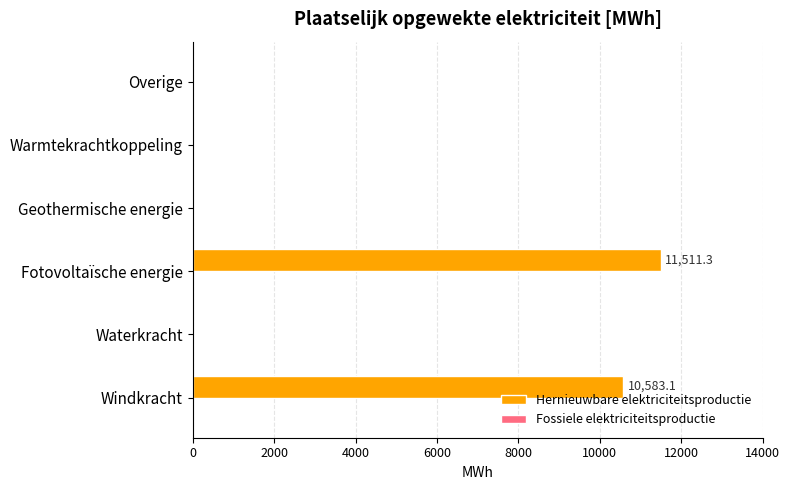

What is the sum of all values?

22094.4